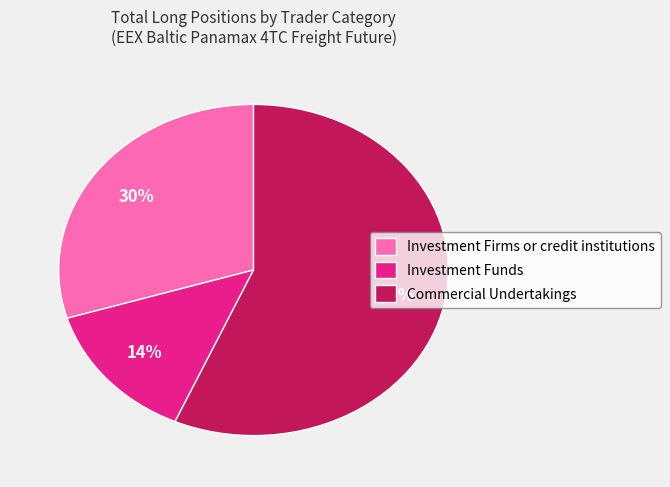

Does Commercial Undertakings represent more than half of the total?

Yes